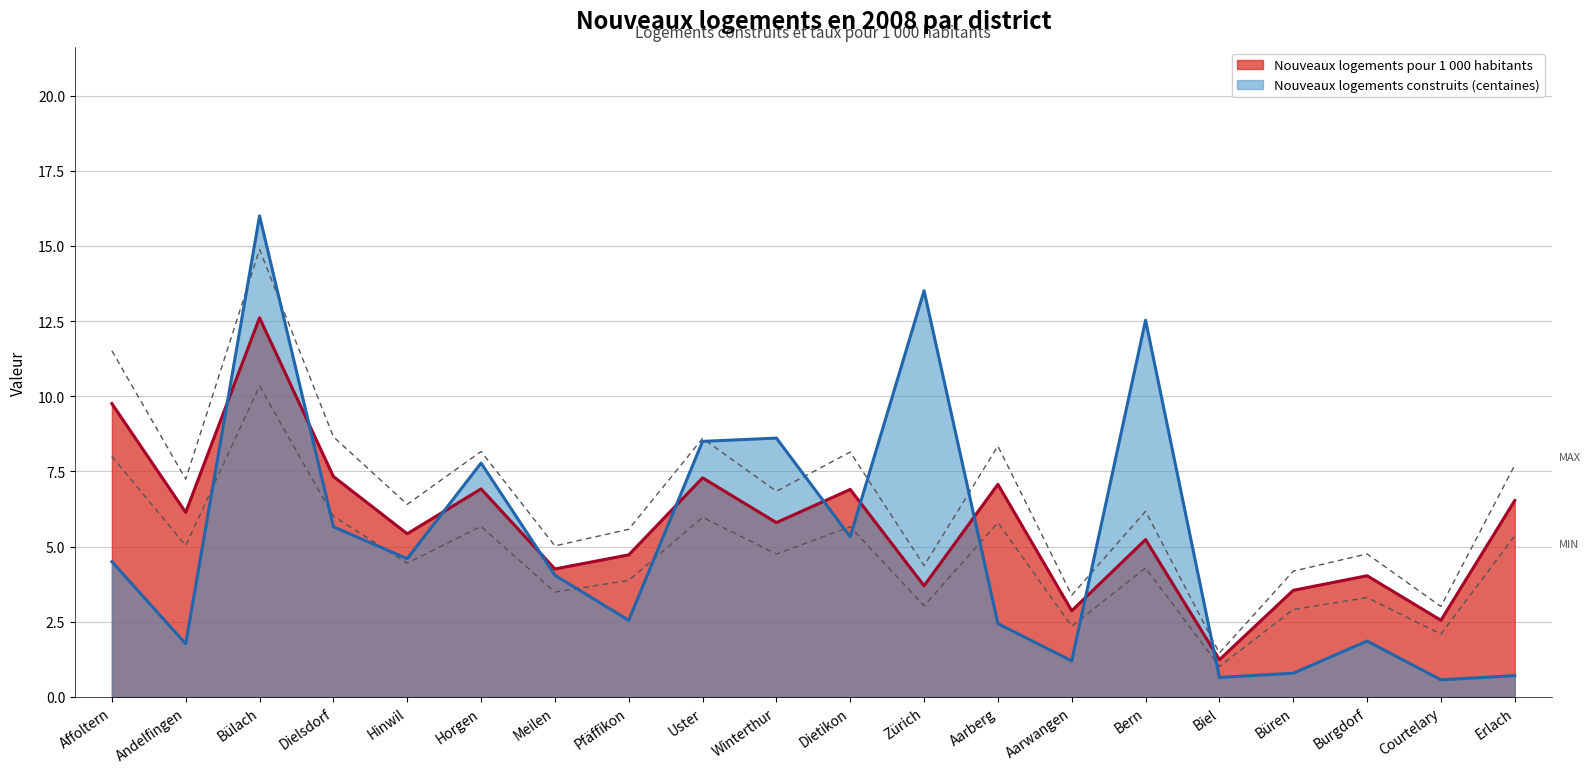

What is the difference between the Nouveaux logements pour 1 000 habitants values at Bern and Aarwangen?

2.4